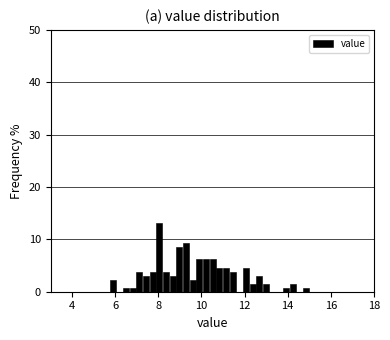

Read against the x-axis, roughly where is the centre of the tallest bar?

8.0